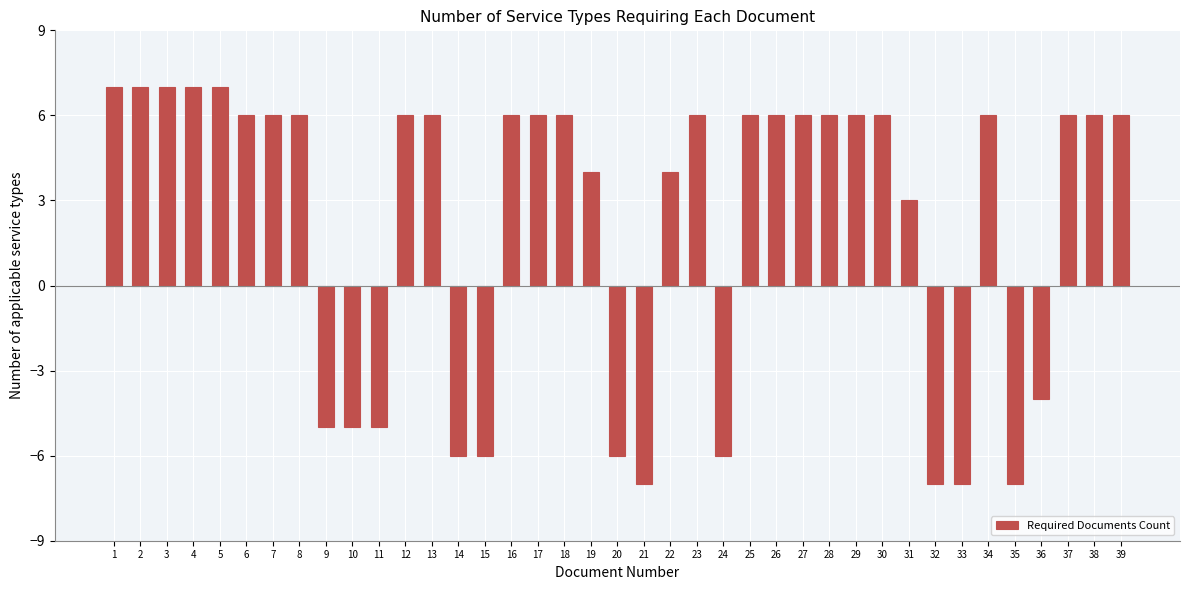

Reading right to left, extract all data points from this chart.

6	6	6	-4	-7	6	-7	-7	3	6	6	6	6	6	6	-6	6	4	-7	-6	4	6	6	6	-6	-6	6	6	-5	-5	-5	6	6	6	7	7	7	7	7